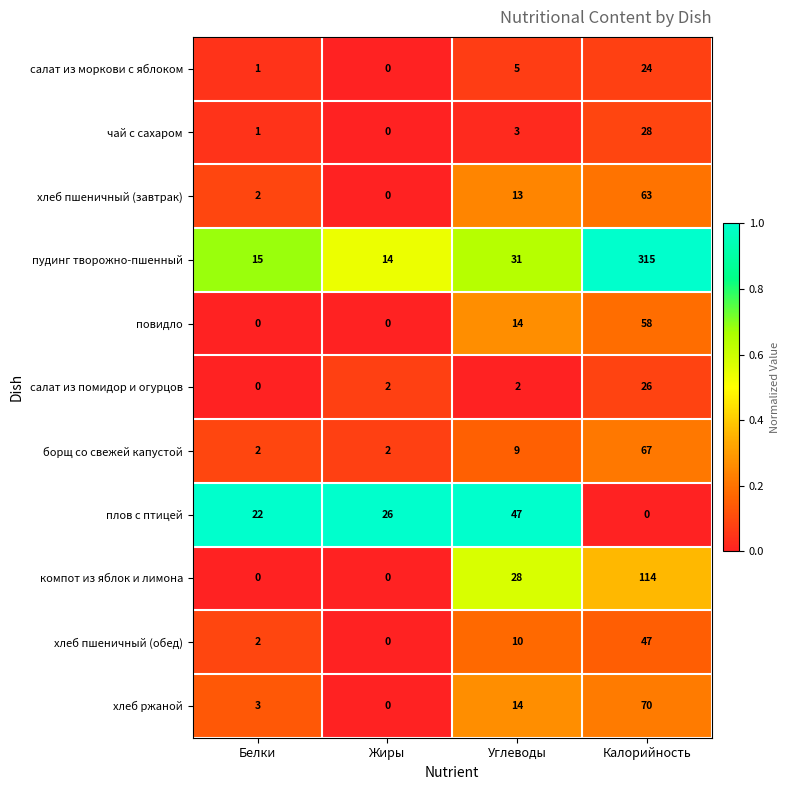

The value of компот из яблок и лимона at Калорийность is 114. True or false?

True